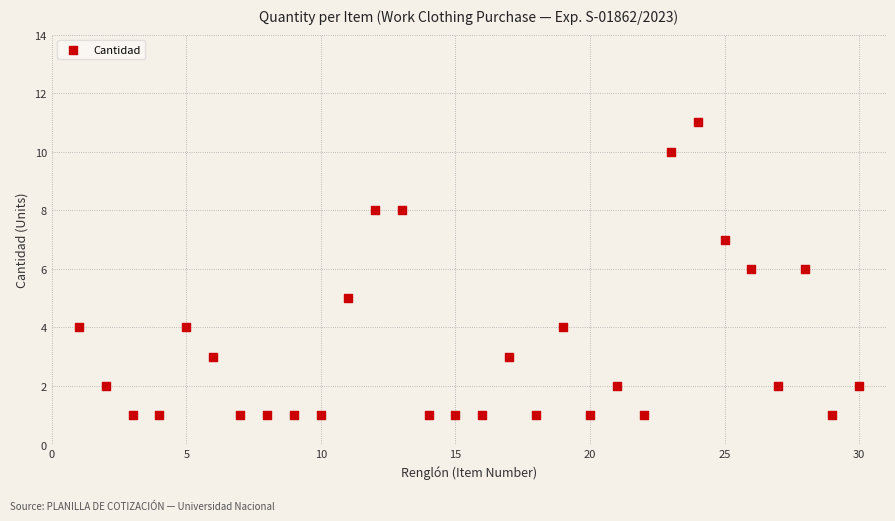

What is the range of Y values (max minus min)?

10